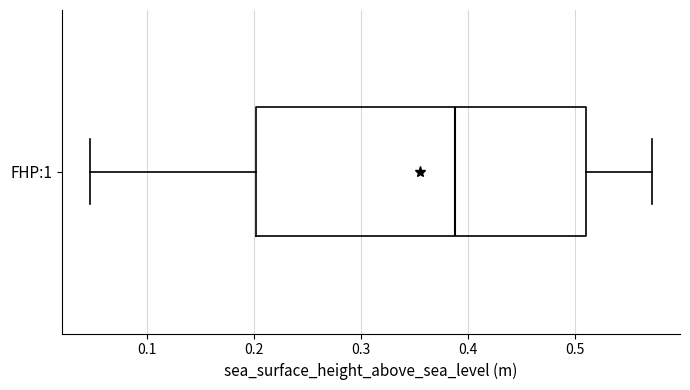

Read this box plot against the x-axis: the position of the median line, the range covered by the box, and the ends of both whiskers. The values are not printed on the chart, so give them approximately, as read against the axis.

median 0.39, box 0.20 to 0.51, whiskers 0.05 to 0.57